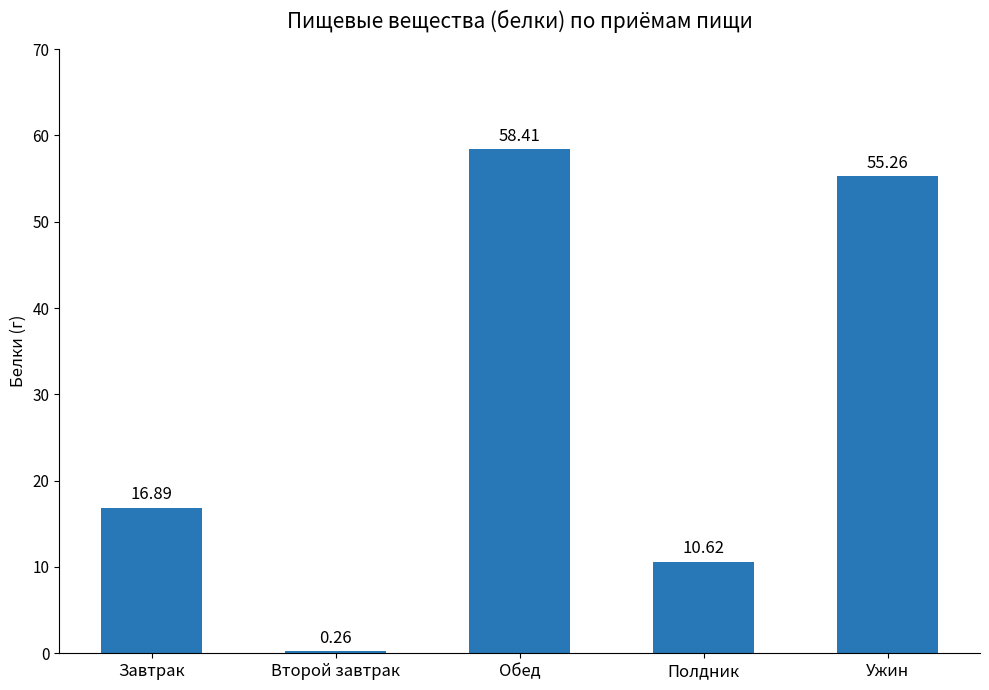

What position from the left is Завтрак?

1